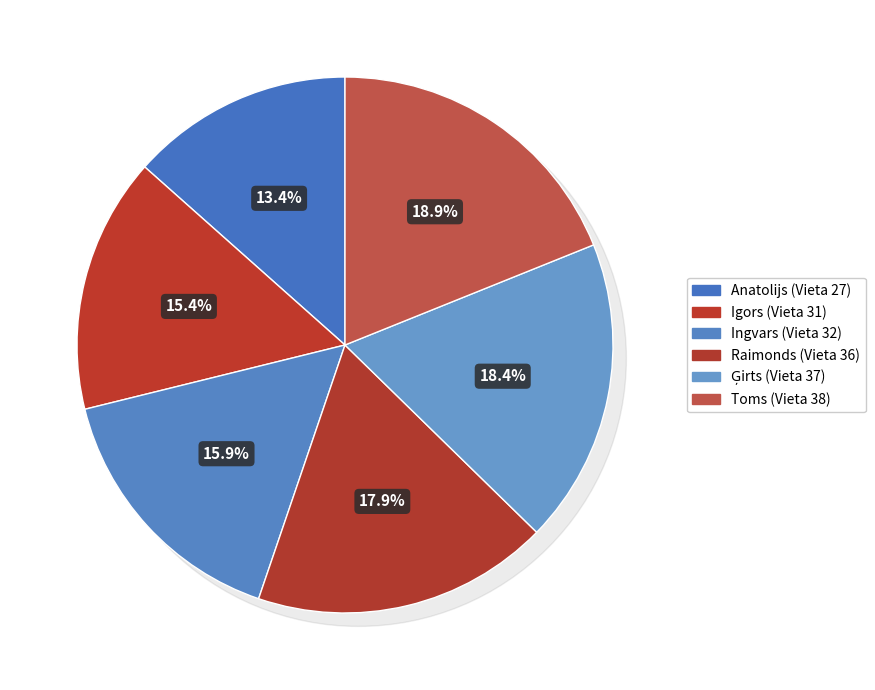

To the nearest percent, what is the average slice percentage?

17%